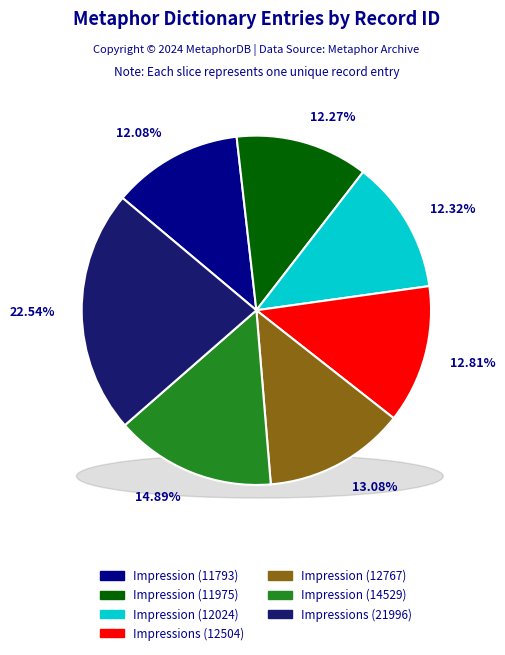

To the nearest percent, what is the average slice percentage?

14%